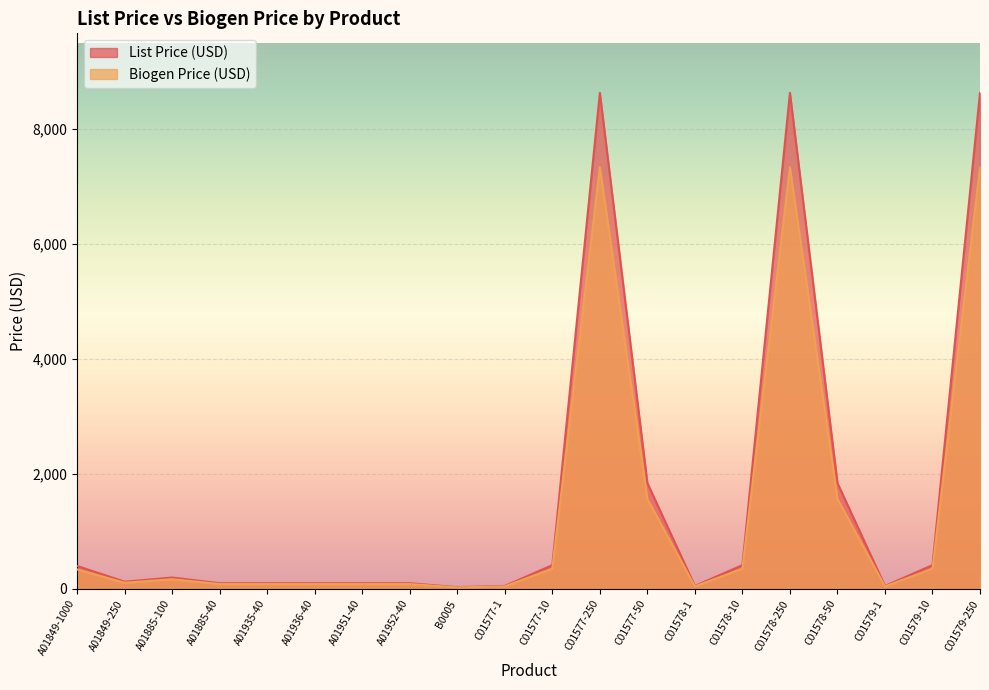

What value does the List Price (USD) series have at C01577-1?

52.0